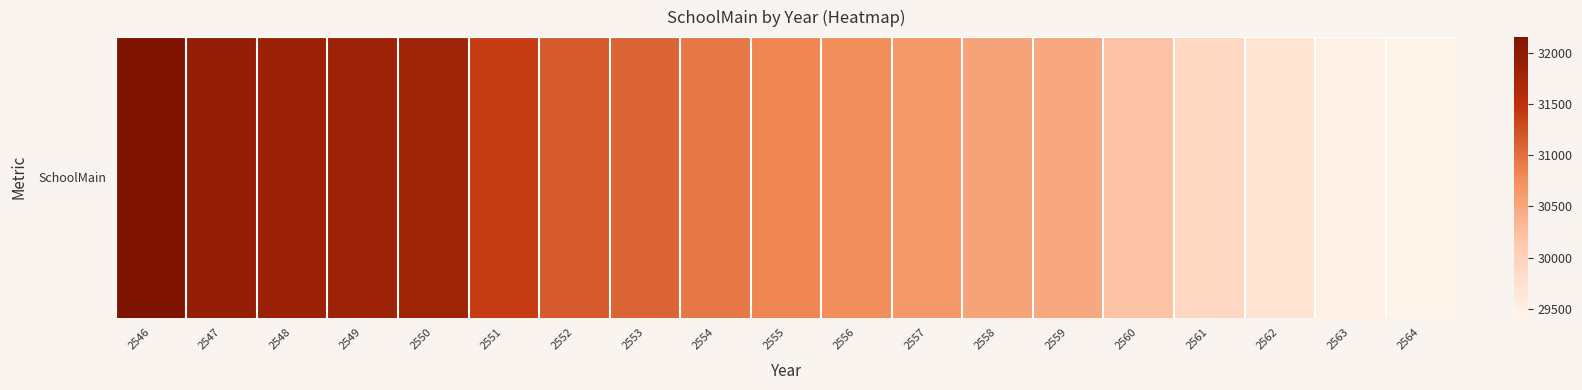

Rank the categories by value from highest to lowest.

2546, 2547, 2548, 2549, 2550, 2551, 2552, 2553, 2554, 2555, 2556, 2557, 2558, 2559, 2560, 2561, 2562, 2563, 2564